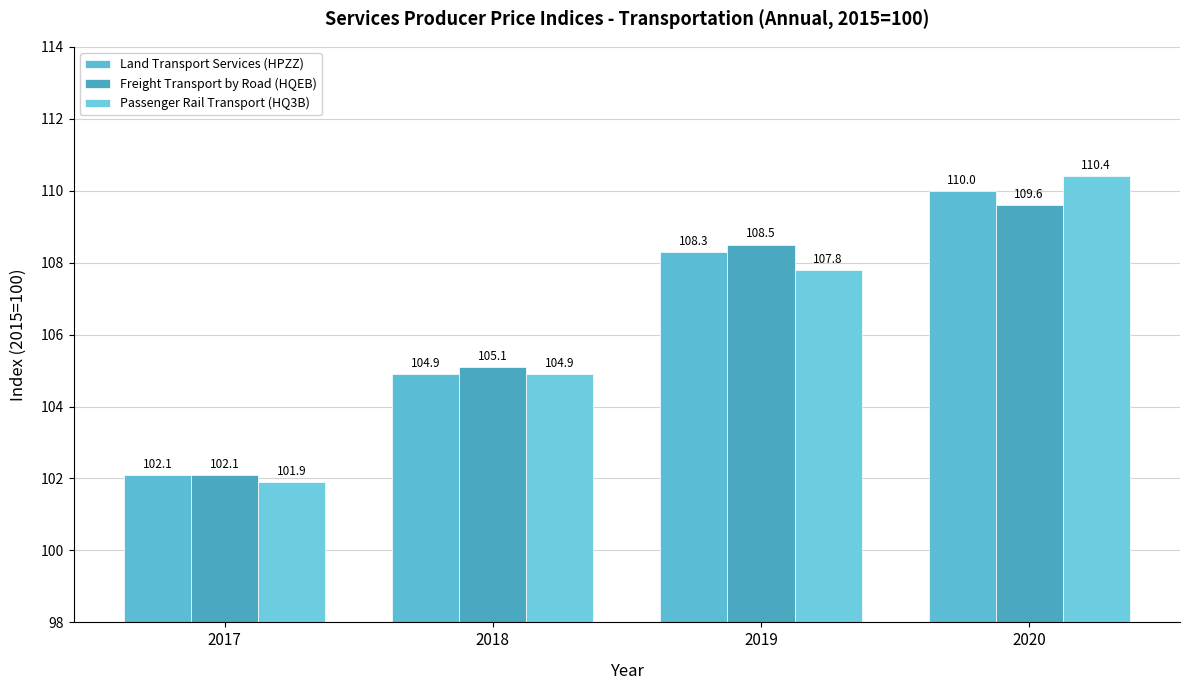

Does the chart contain any negative values?

No